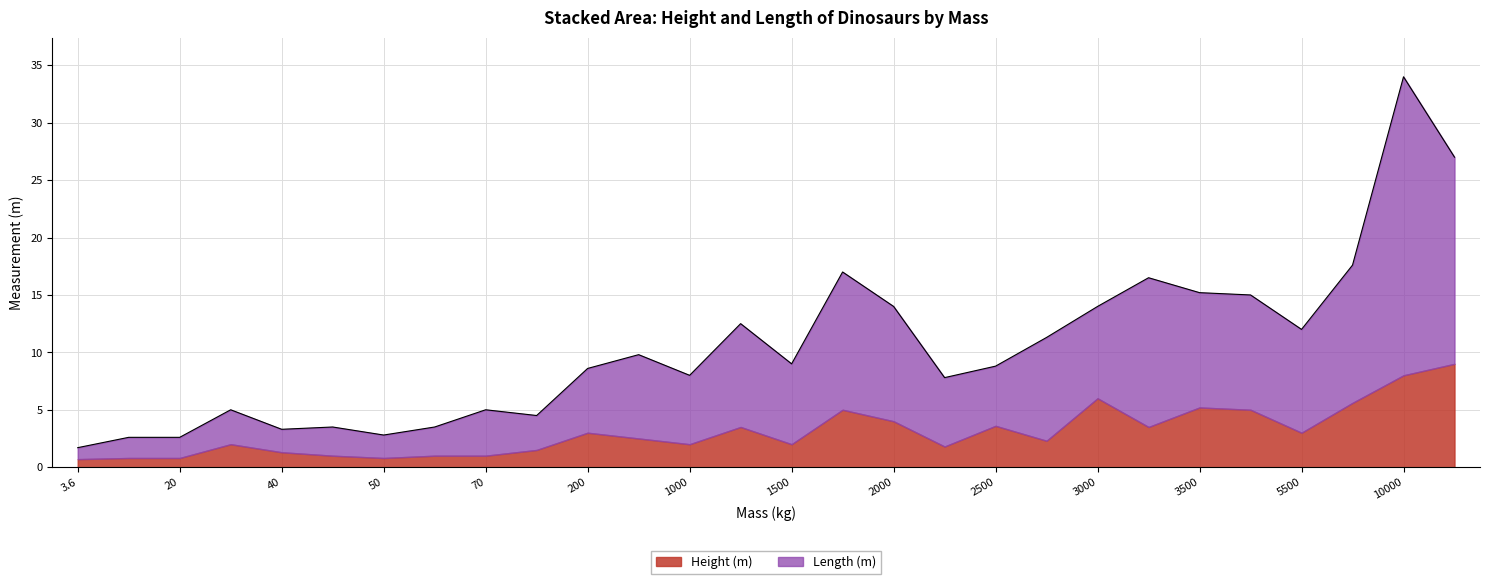

What is the sum of all Length (m) values?

206.7